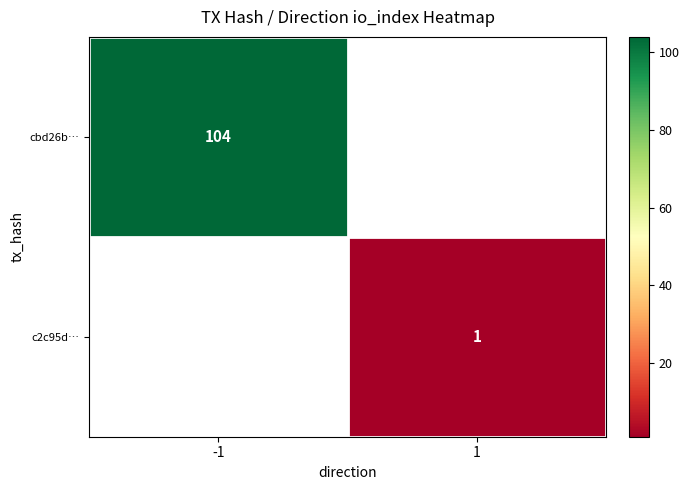

What is the minimum value shown in the chart?

1.0